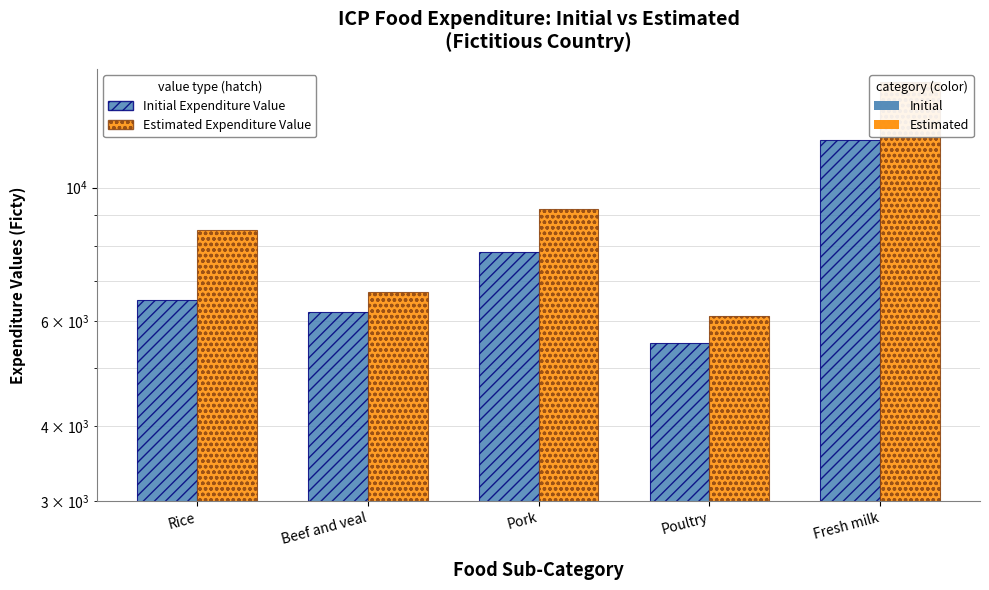

Rank the series by their maximum value, from highest to lowest.

Estimated Expenditure Value, Initial Expenditure Value